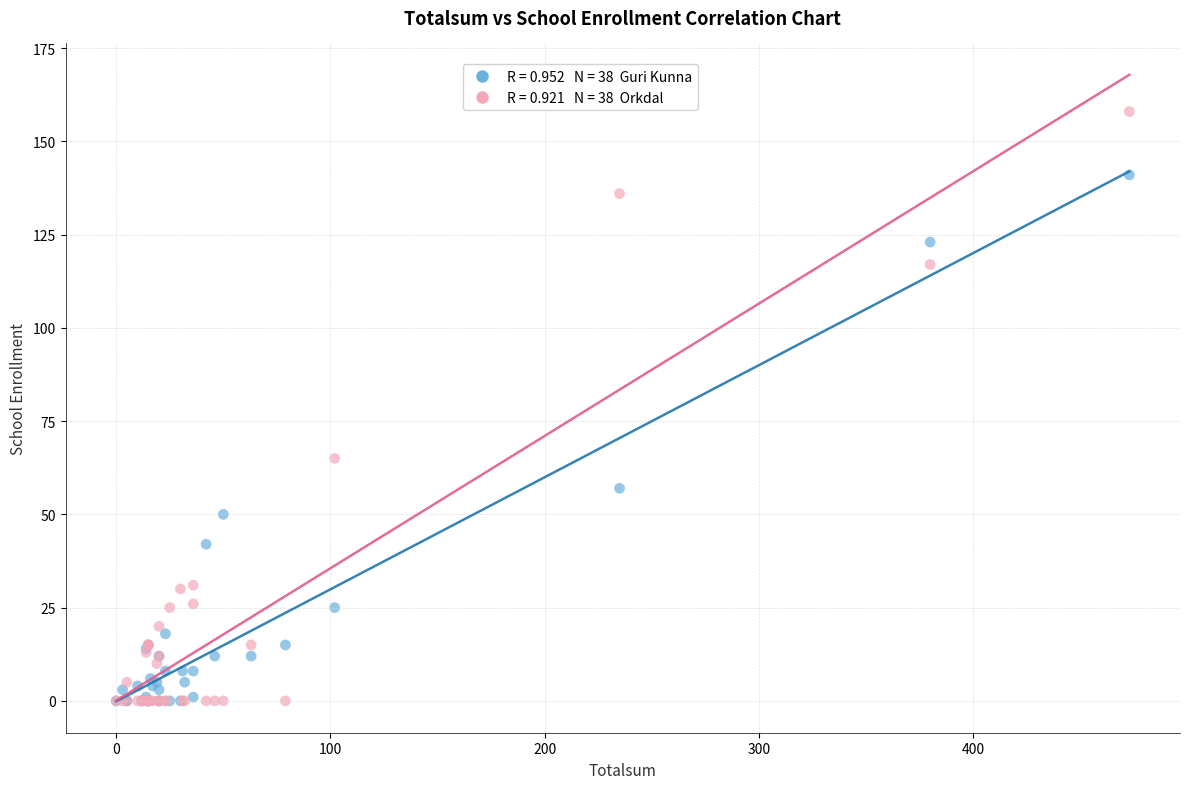

Across all series, what Y value is closest to 79?

65